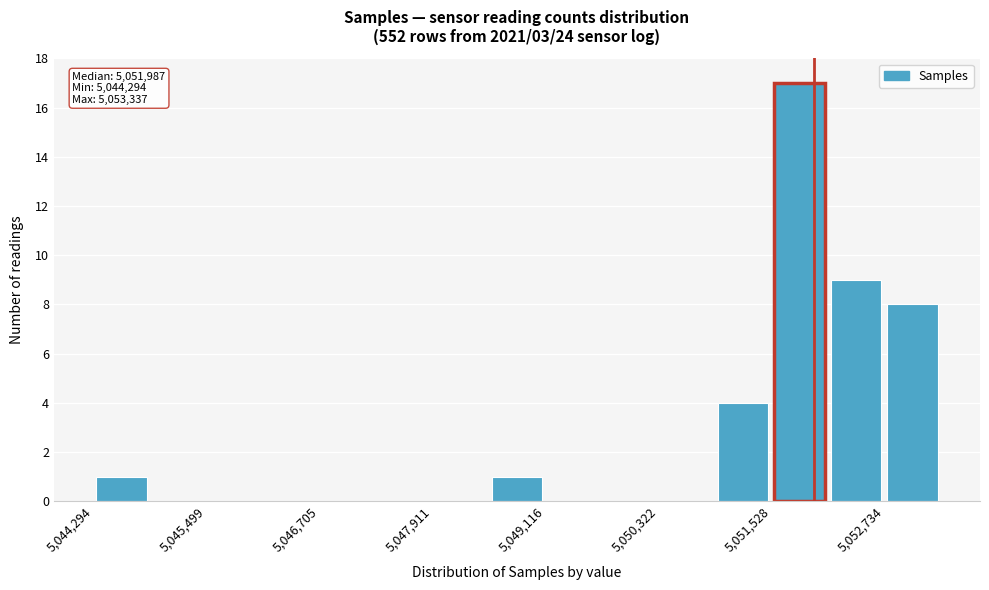

Read against the x-axis, roughly where is the centre of the tallest bar?

5051800